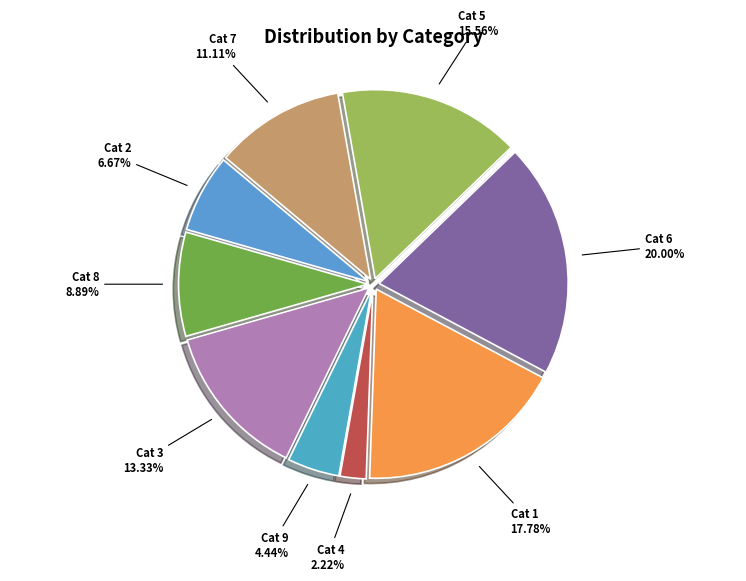

Does Cat 7 represent more than half of the total?

No